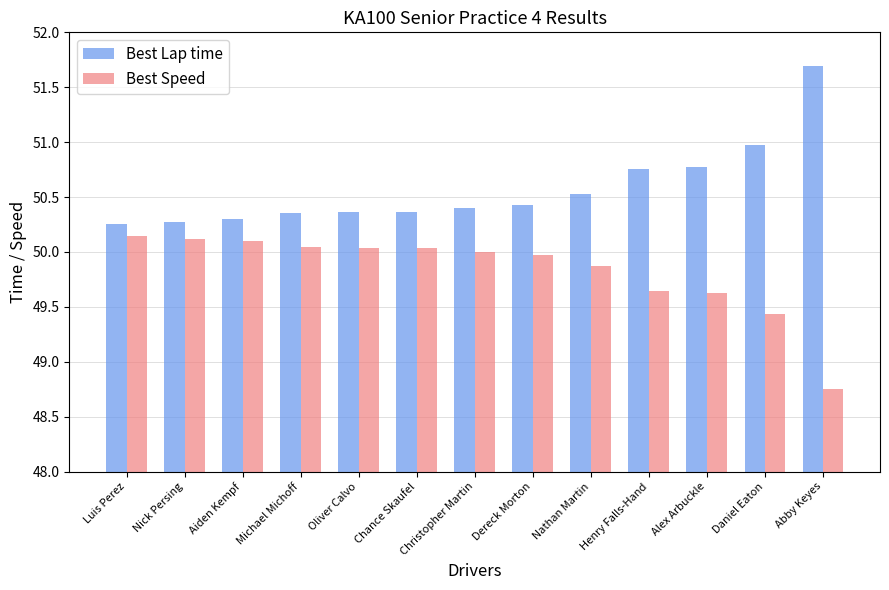

Rank the series at Nick Persing from highest to lowest value.

Best Lap time, Best Speed